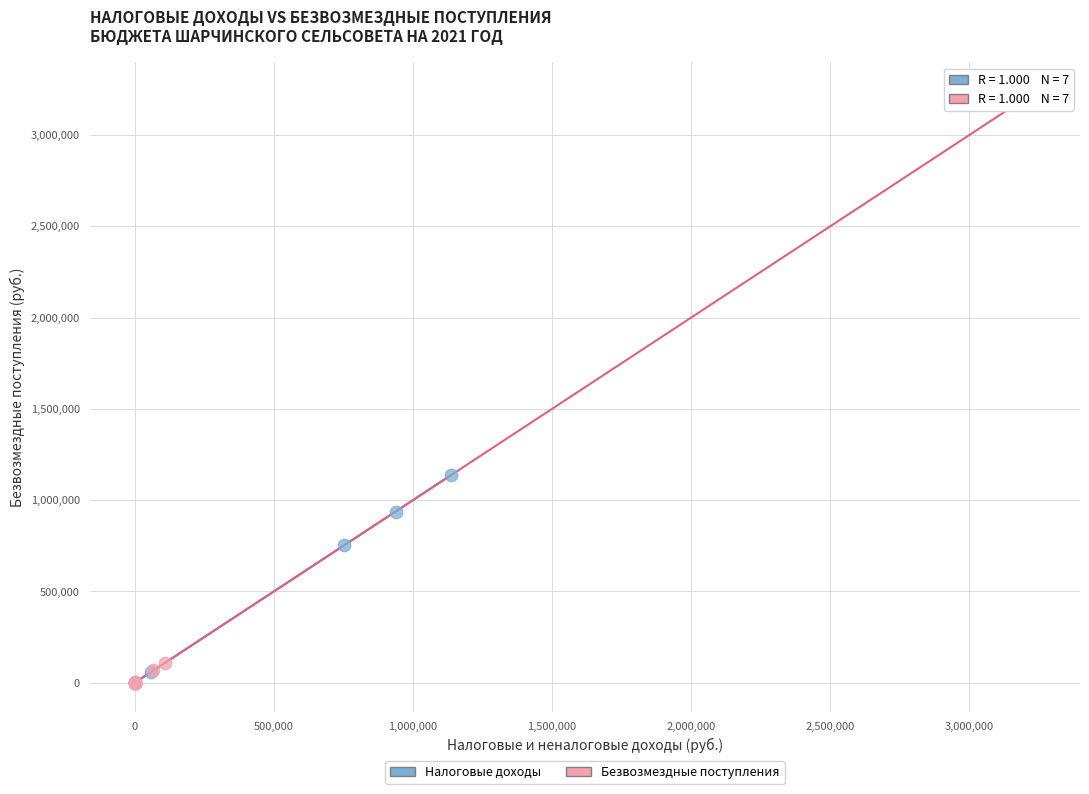

Which series contains the highest Y value?

Безвозмездные поступления